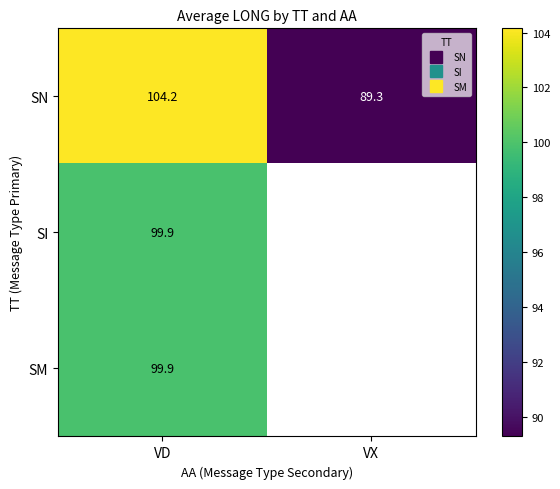

What is the highest value of the SI series?

99.9